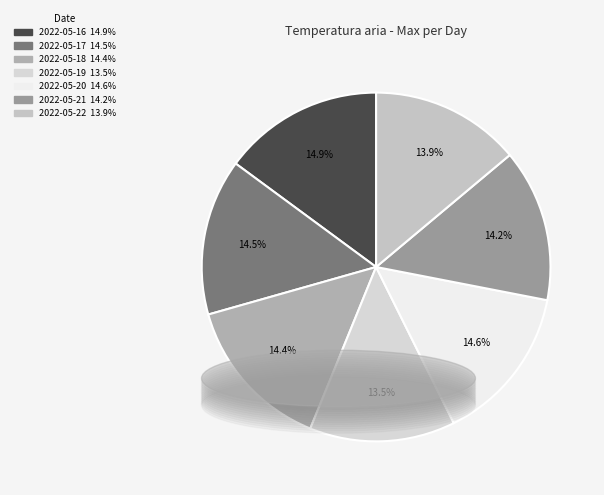

How many slices are in this pie chart?

7